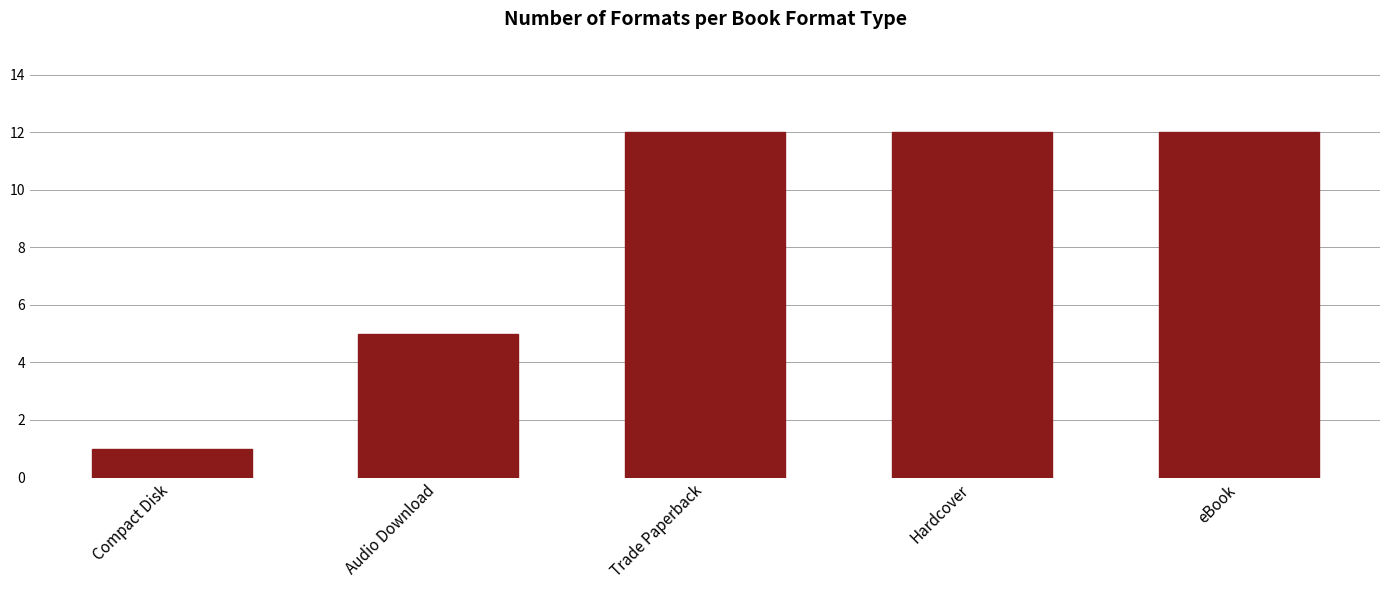

Where is the data nearest to the value 6?

Audio Download